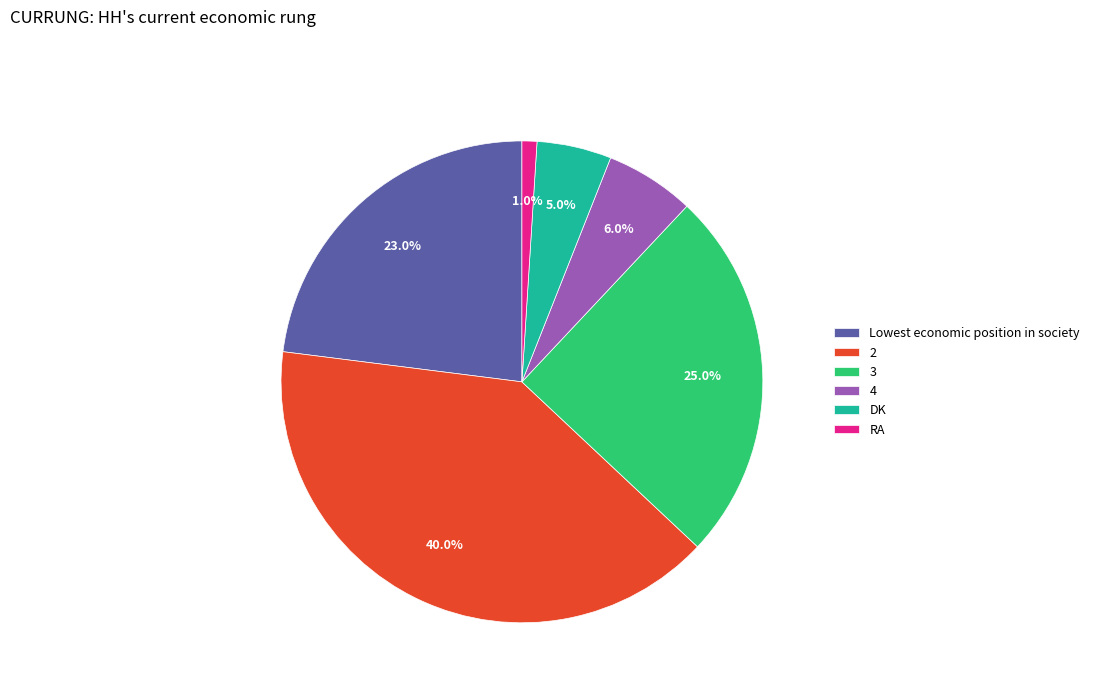

Which slice is the smallest?

RA